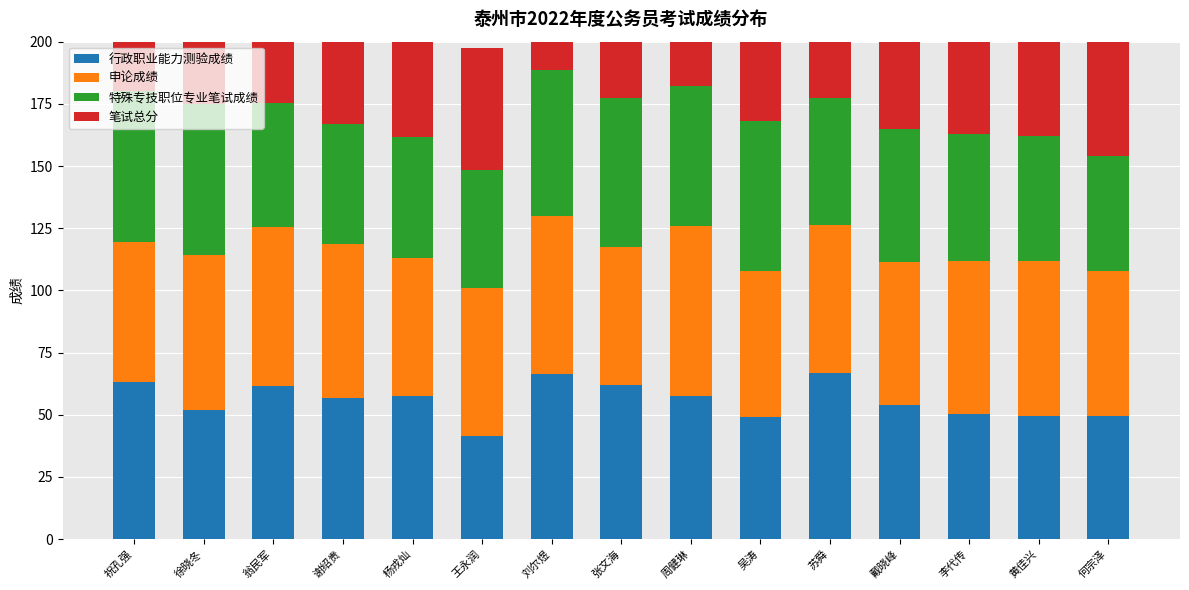

At which label does 申论成绩 reach its minimum?

杨戎灿